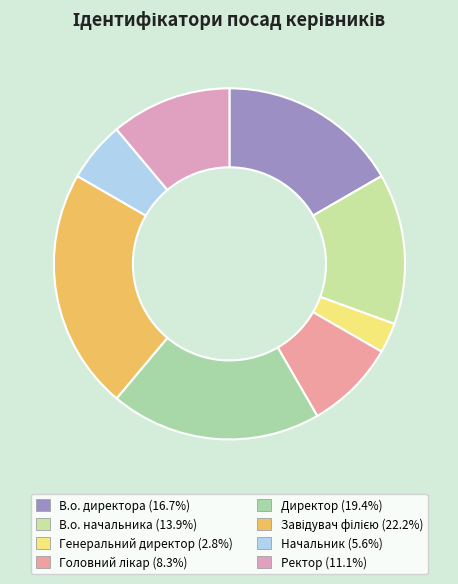

What is the smallest slice in the pie chart?

Генеральний директор